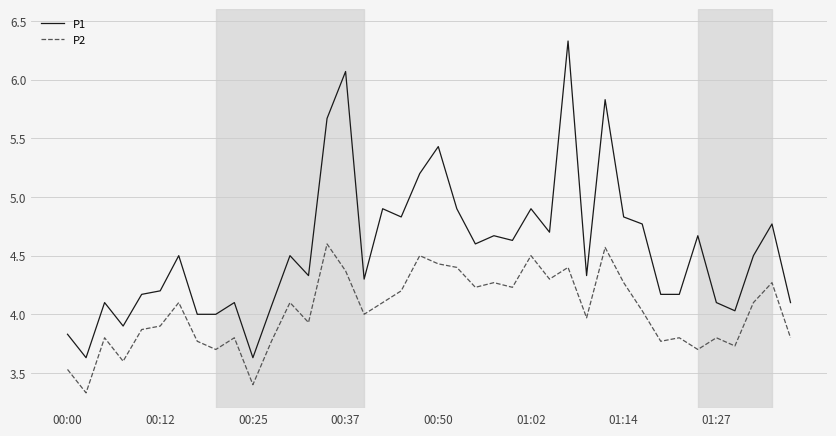

What is the maximum value shown in the chart?

6.3